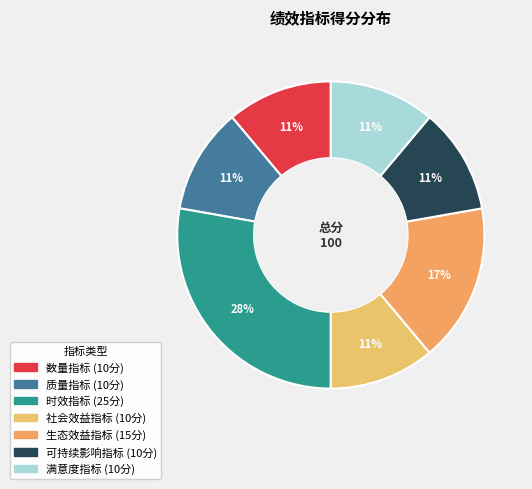

What percentage is the 满意度指标 slice, to the nearest percent?

11%